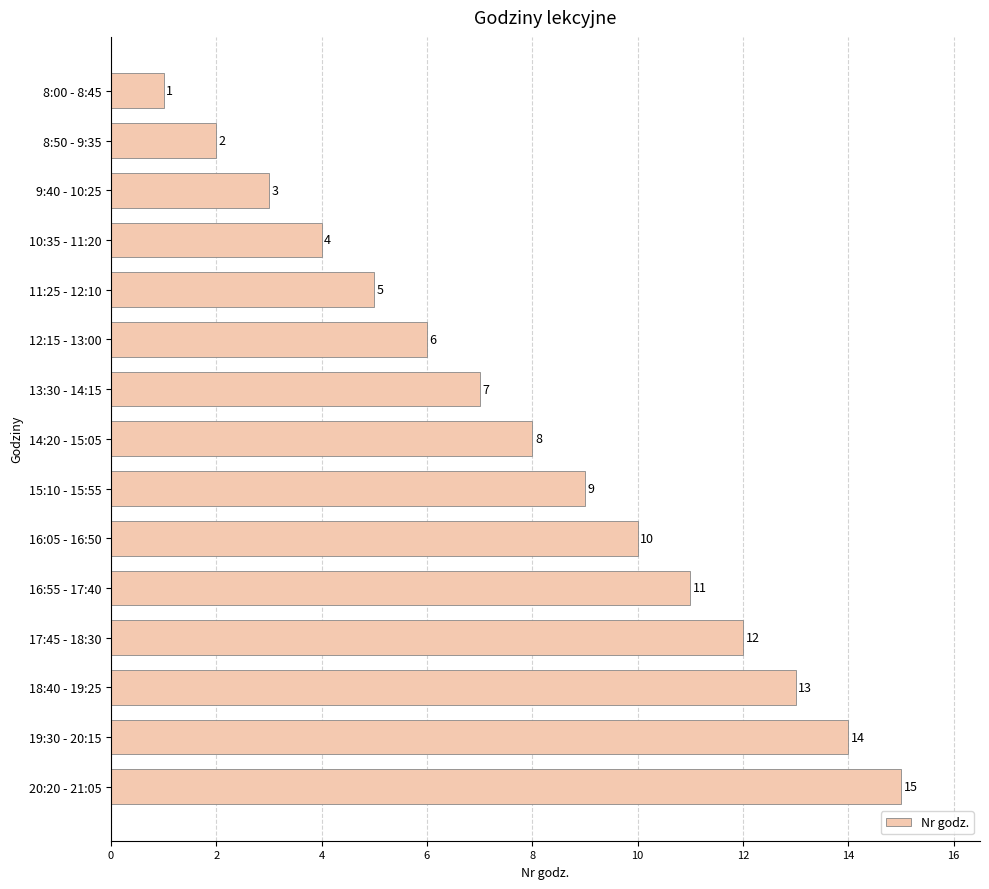

What is the change in value from 16:05 - 16:50 to 9:40 - 10:25?

-7